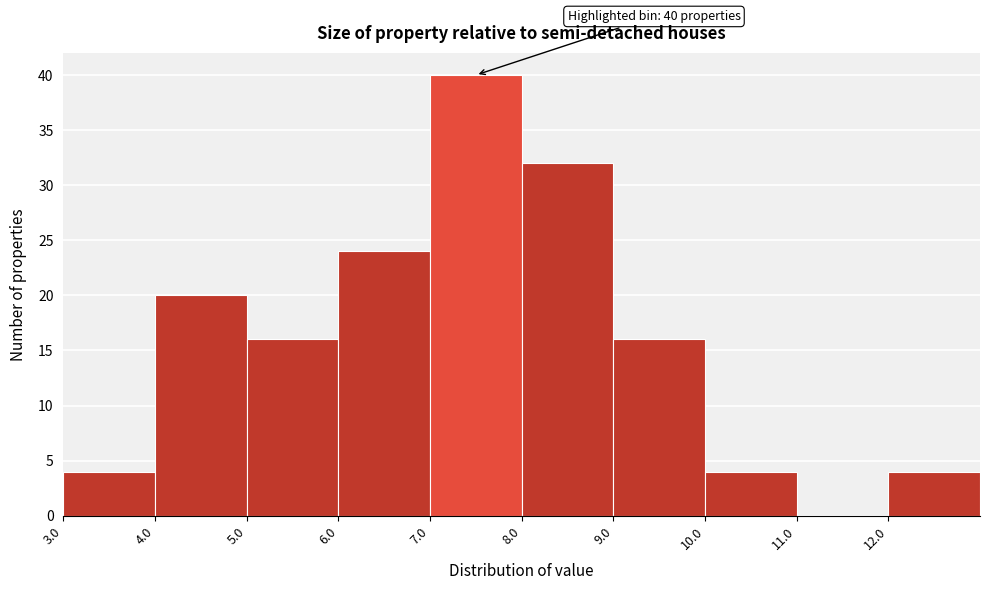

Which range on the x-axis has the tallest bar?

7 to 8